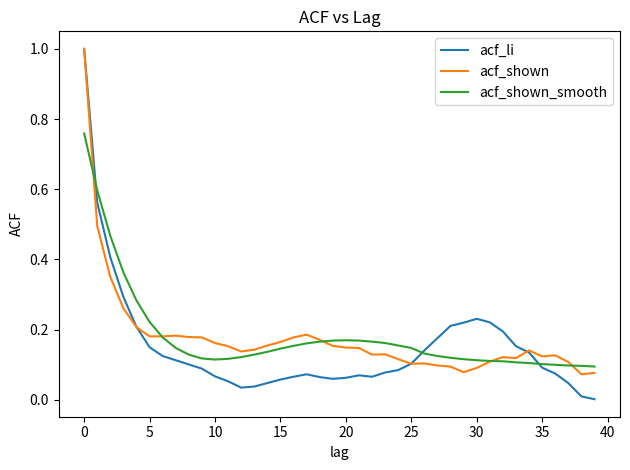

How many lines are shown in the chart?

3